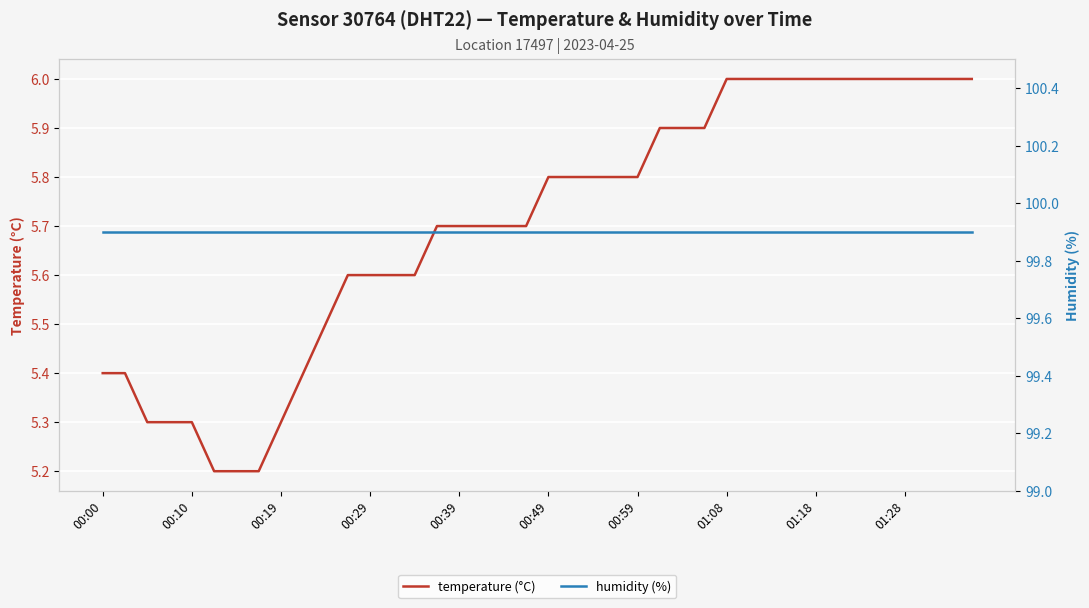

Which series has the widest spread of values?

temperature (°C)